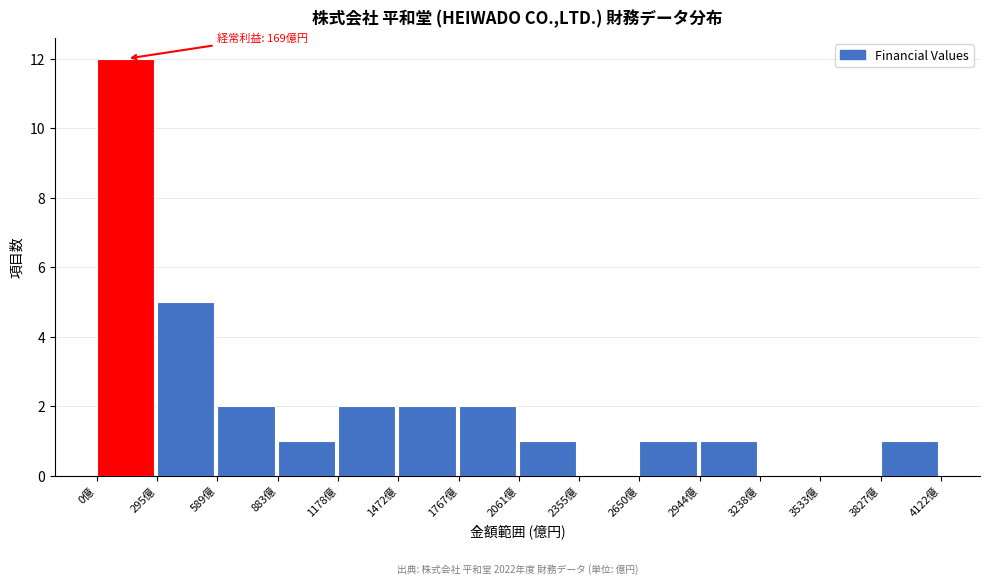

Which range on the x-axis has the tallest bar?

0 to 300